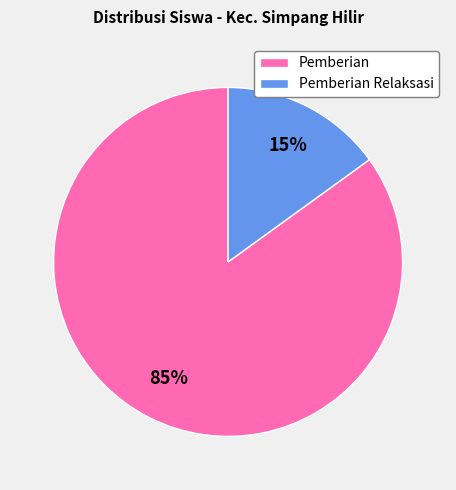

Is there a majority slice in this chart?

Yes